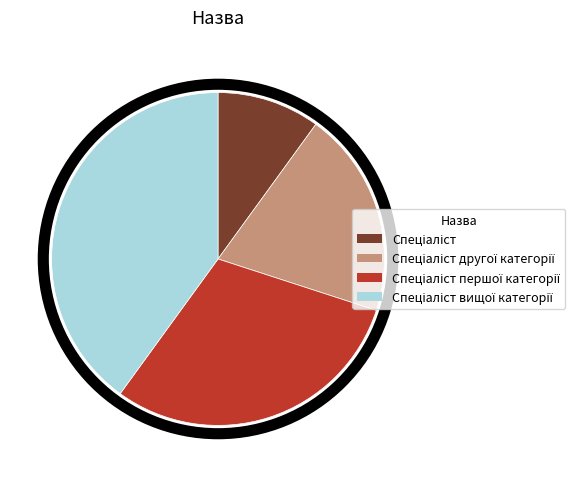

How many slices are in this pie chart?

4